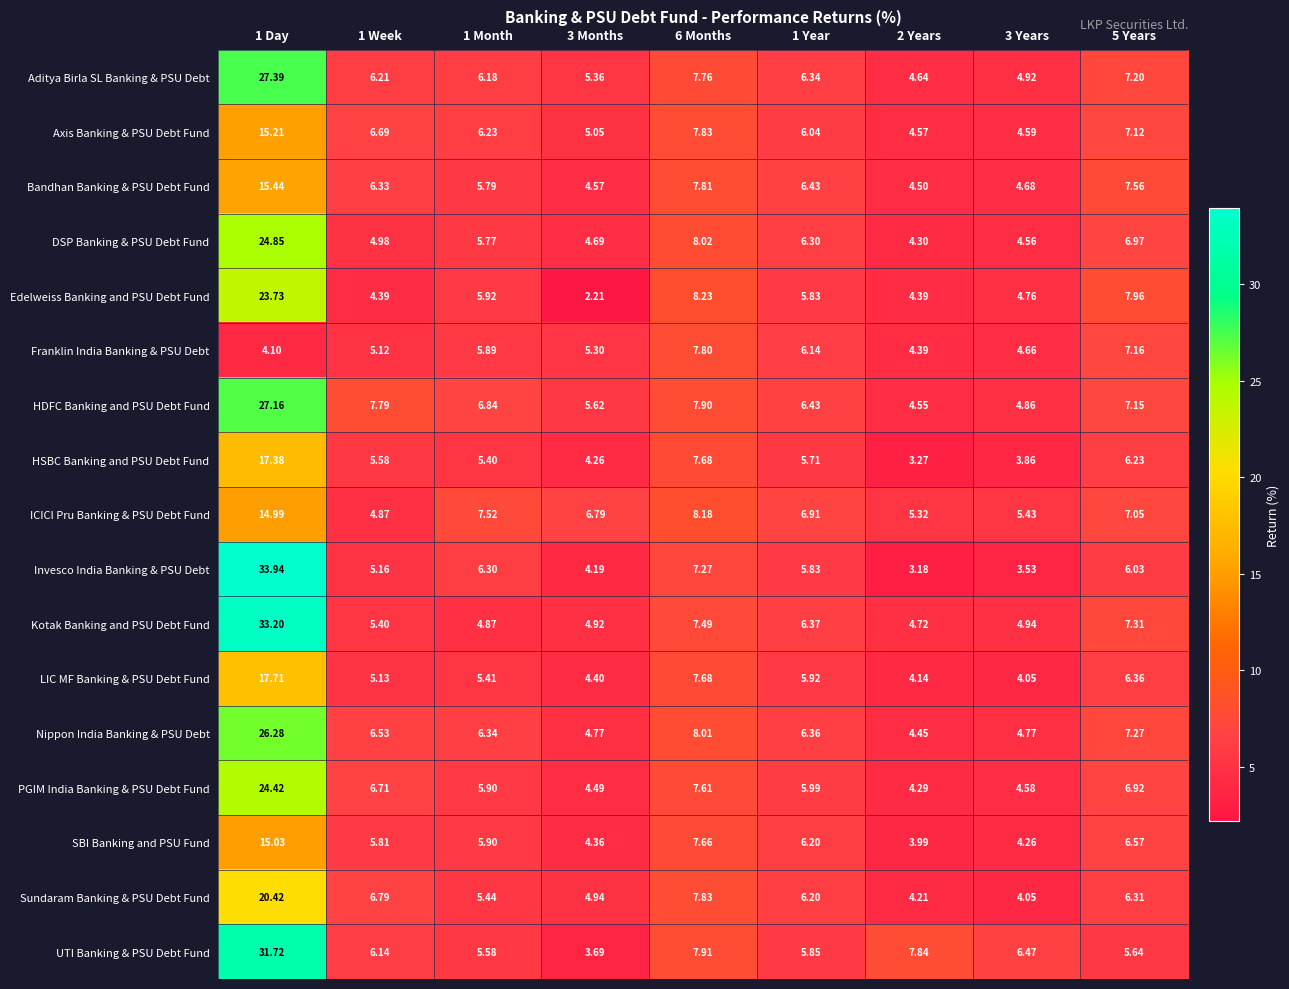

Which series has the largest total across all categories?

UTI Banking & PSU Debt Fund